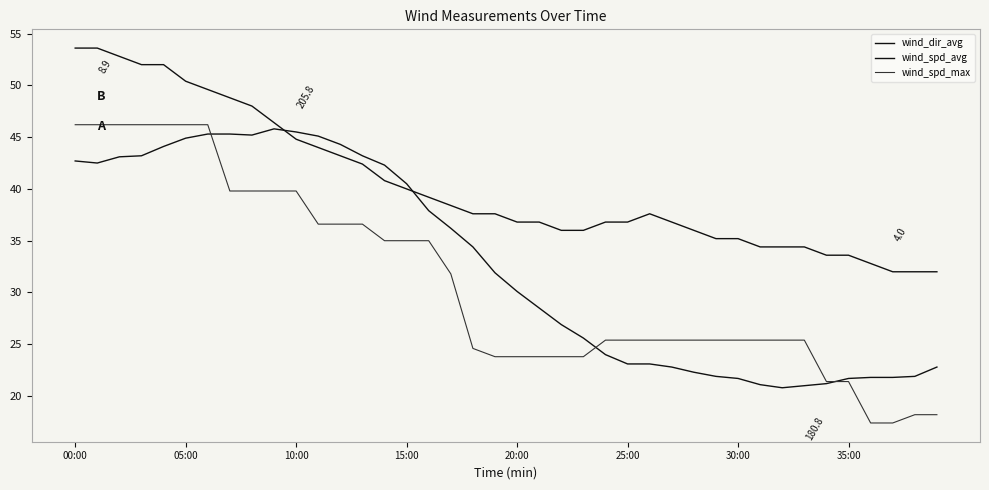

What is the sum of all wind_spd_max values?

1240.8